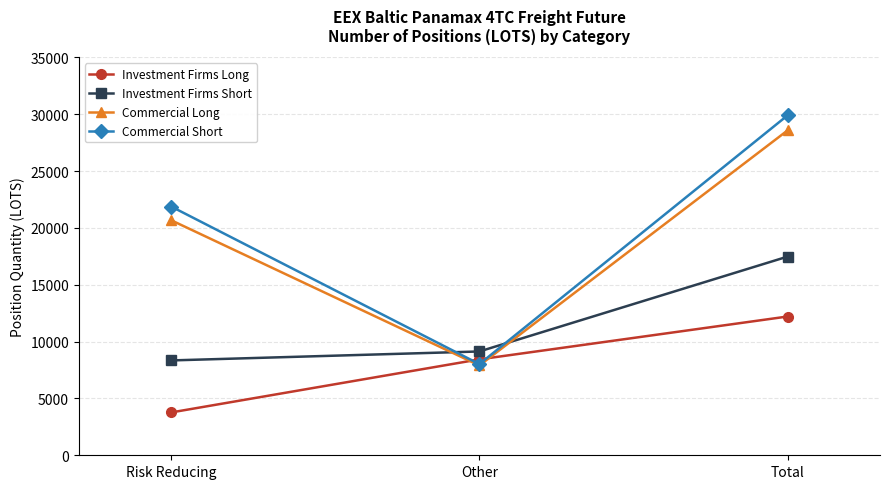

What is the label of the 2nd point from the right?

Other